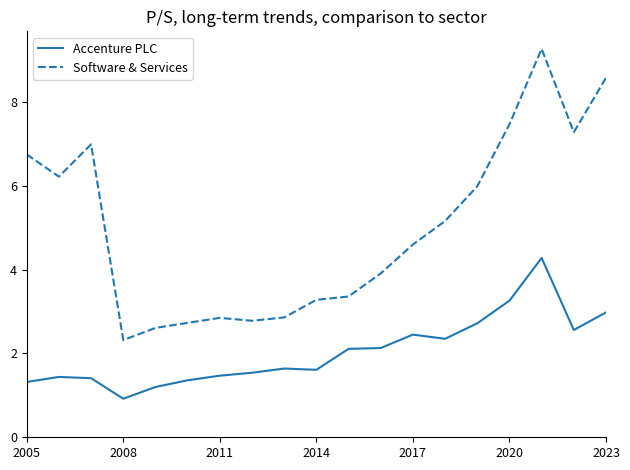

Rank the series by their average value, from highest to lowest.

Software & Services, Accenture PLC